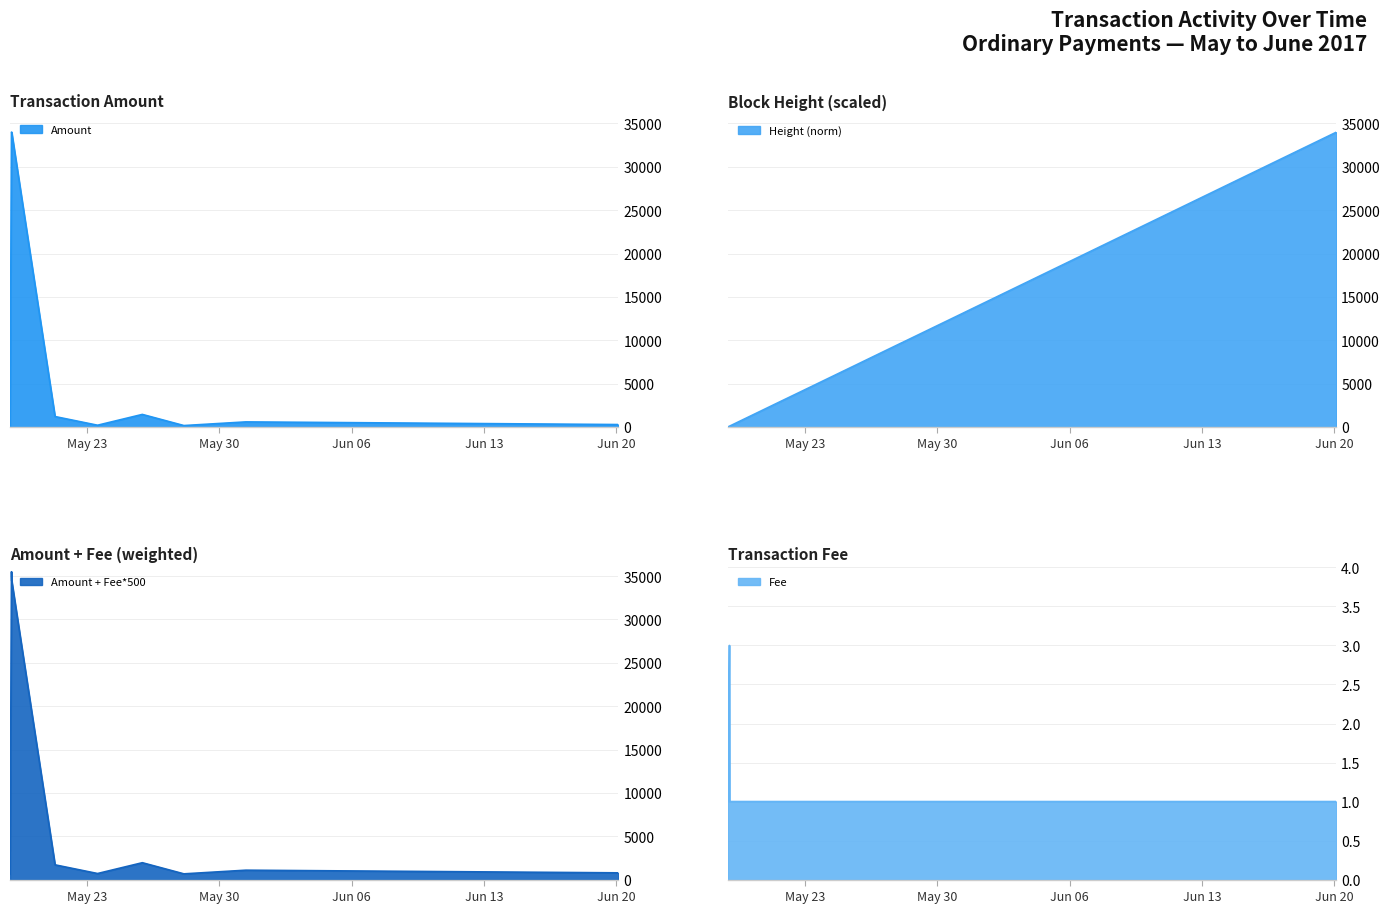

True or false: Amount has a value of 33999 at 2017-05-19 00:28:41.

True